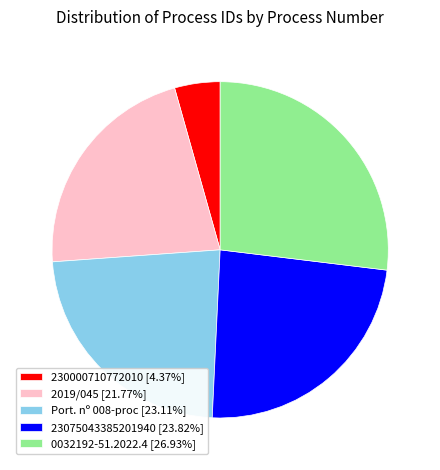

Is there a majority slice in this chart?

No